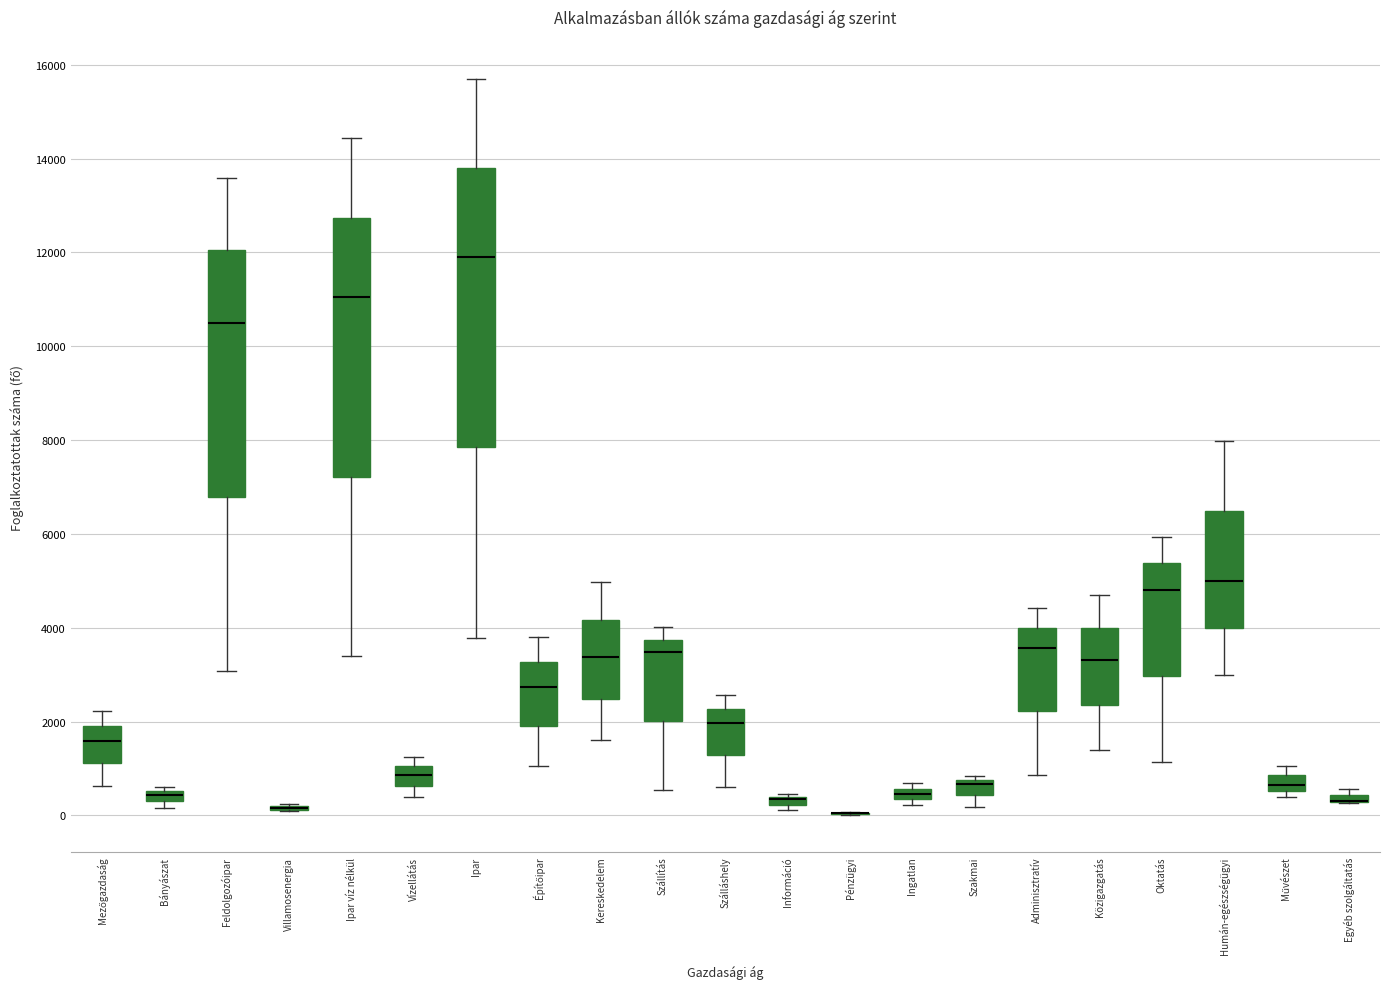

Where is the upper edge of the box for Ipar on the y-axis? The values are not printed on the chart, so give them approximately, as read against the axis.

13800